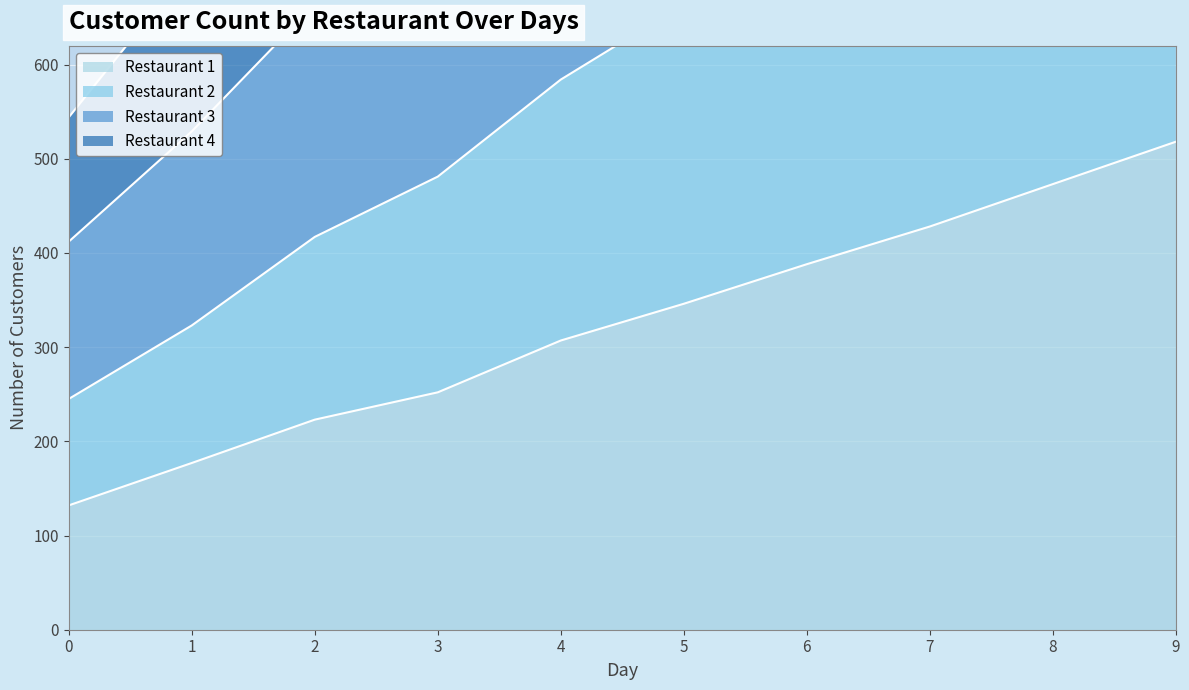

List the labels in order of Restaurant 1 value, smallest first.

0, 1, 2, 3, 4, 5, 6, 7, 8, 9